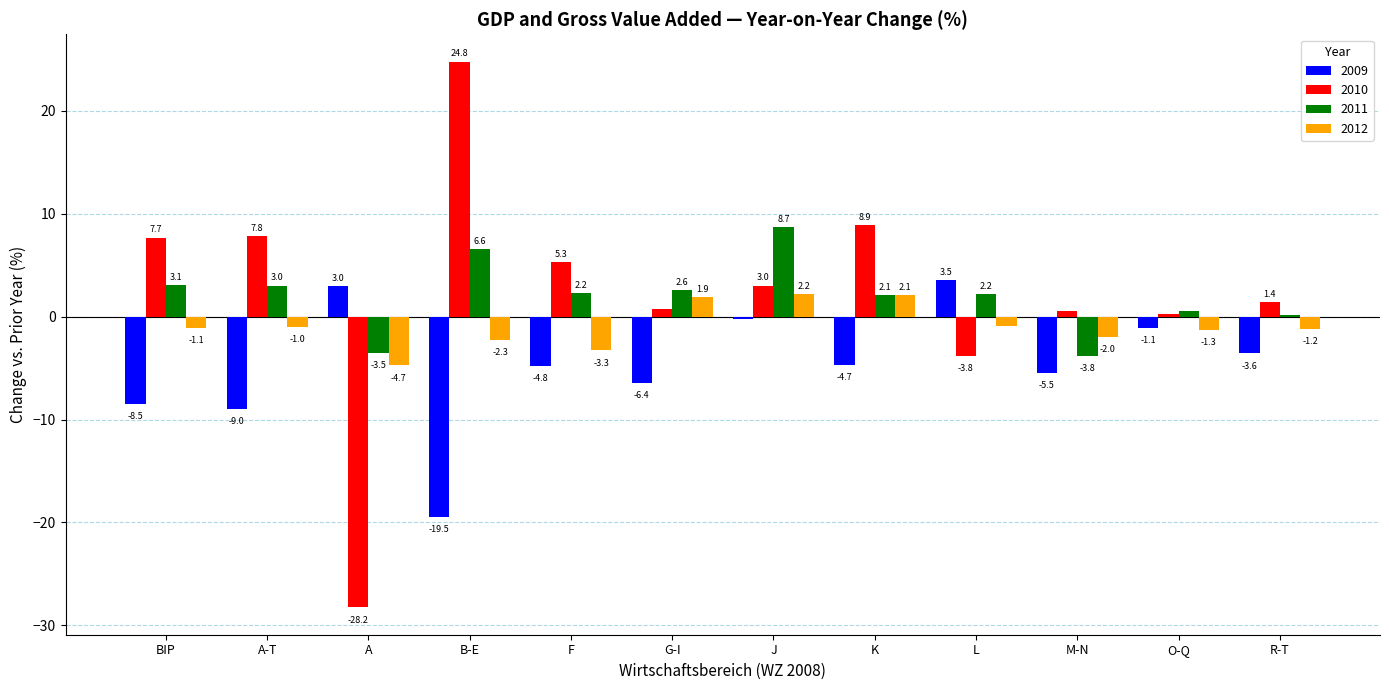

What is the highest value of the 2009 series?

3.5